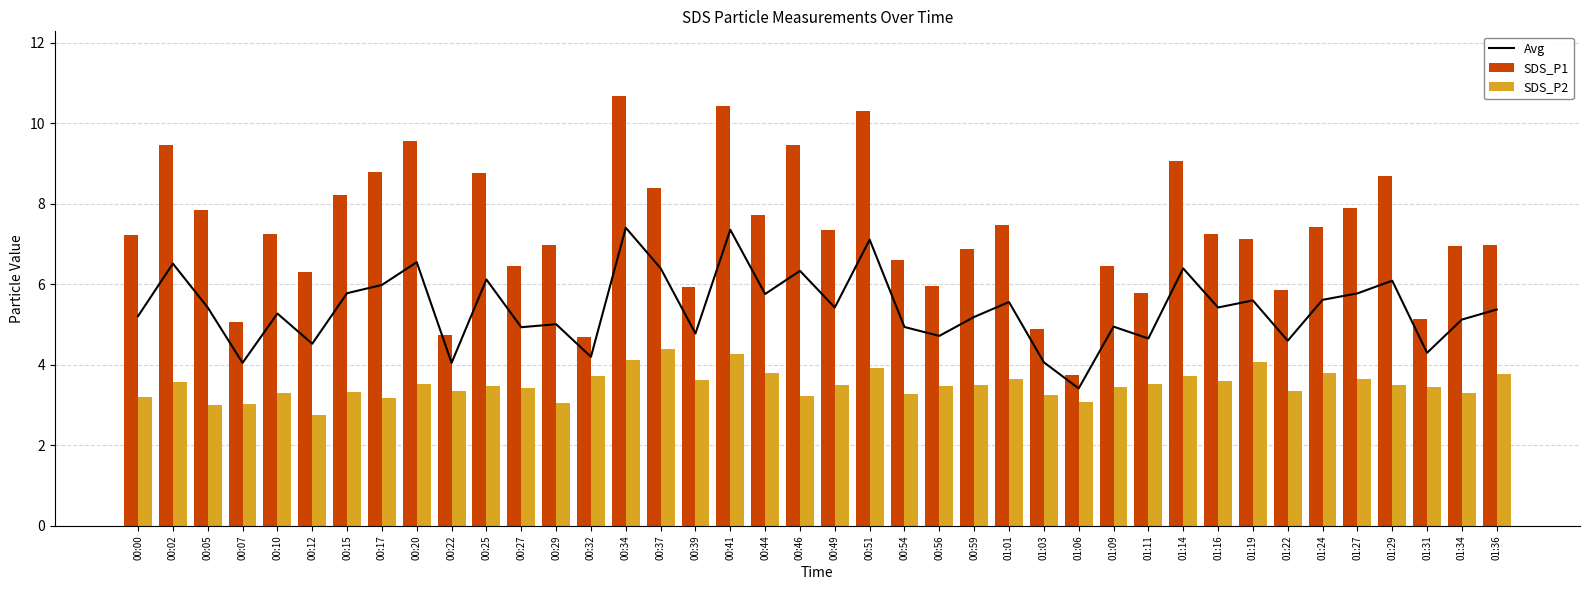

Is it true that SDS_P1 equals 10.3 at 00:56?

False